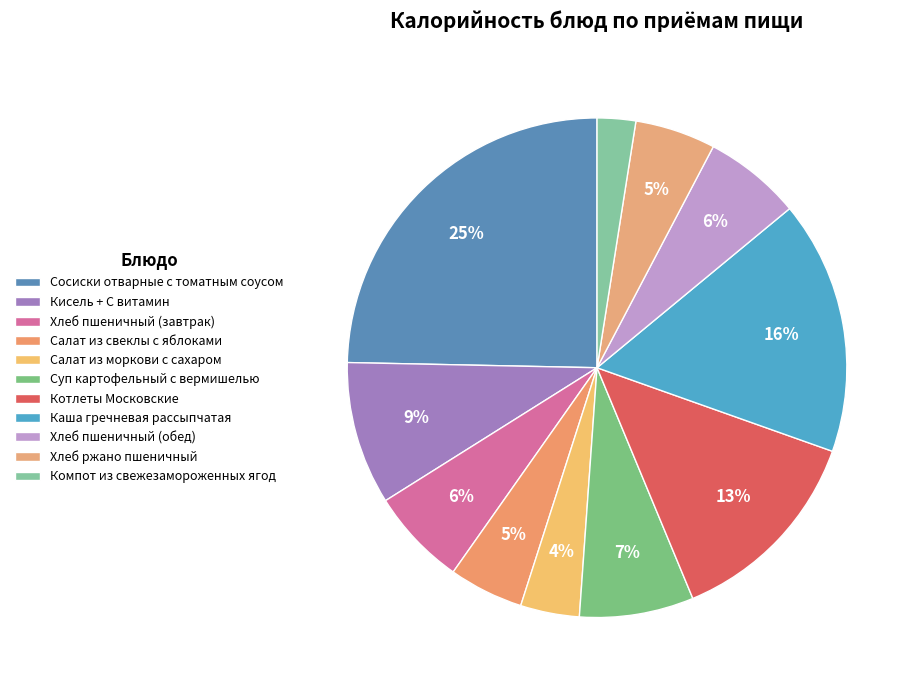

What is the smallest slice in the pie chart?

Компот из свежезамороженных ягод